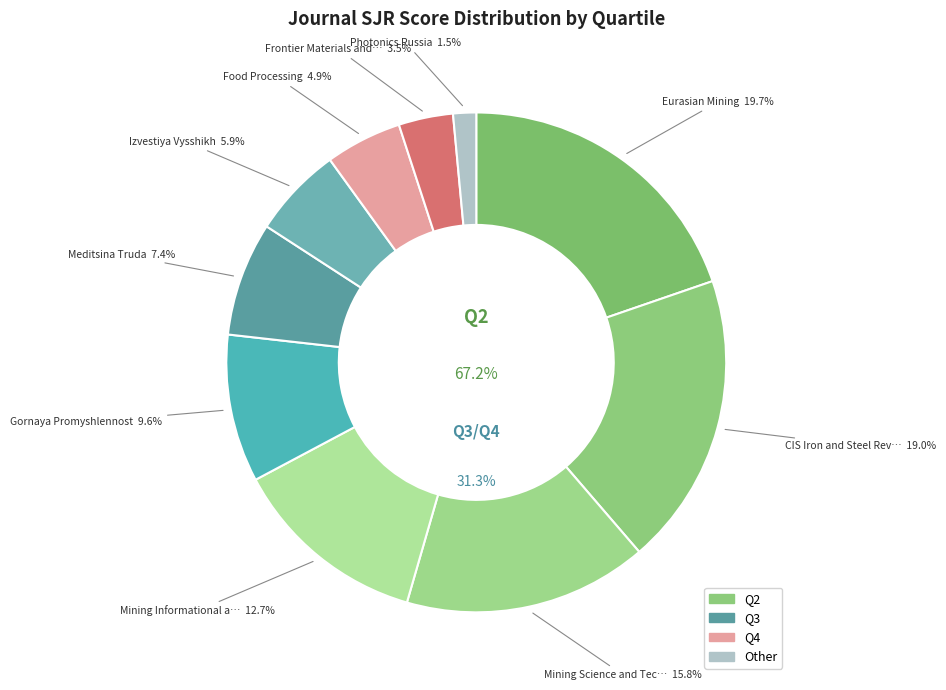

Does any single category account for the majority?

No